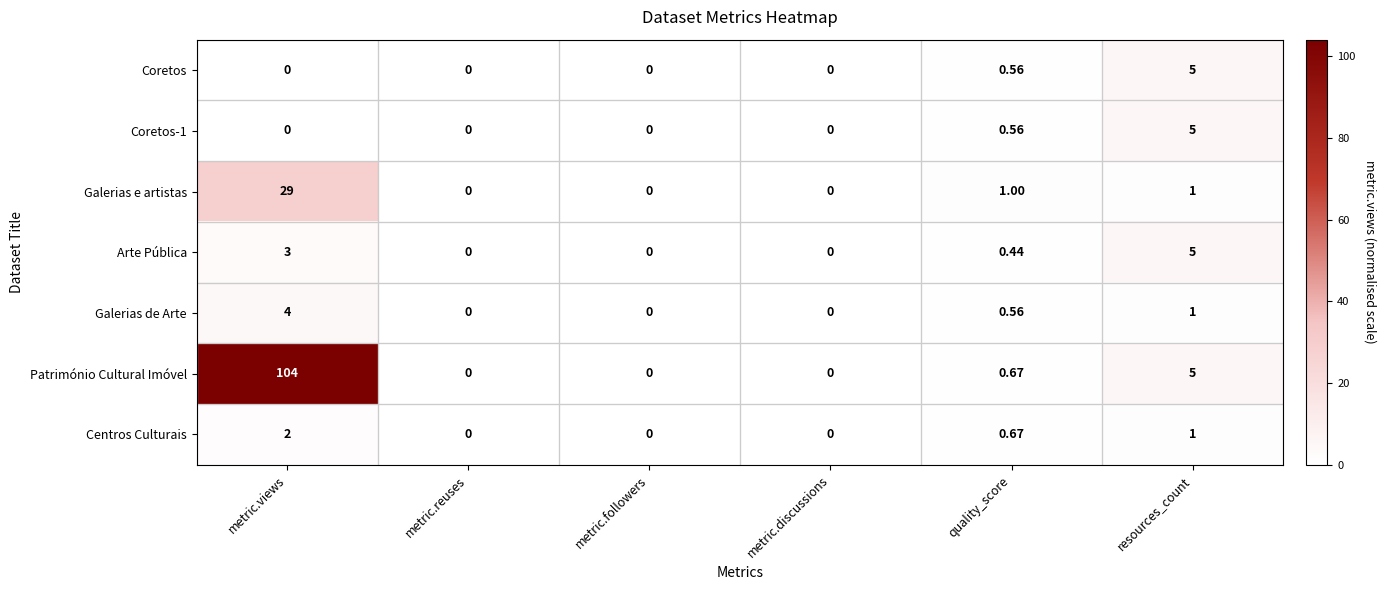

Which series has the largest range (max minus min)?

Património Cultural Imóvel